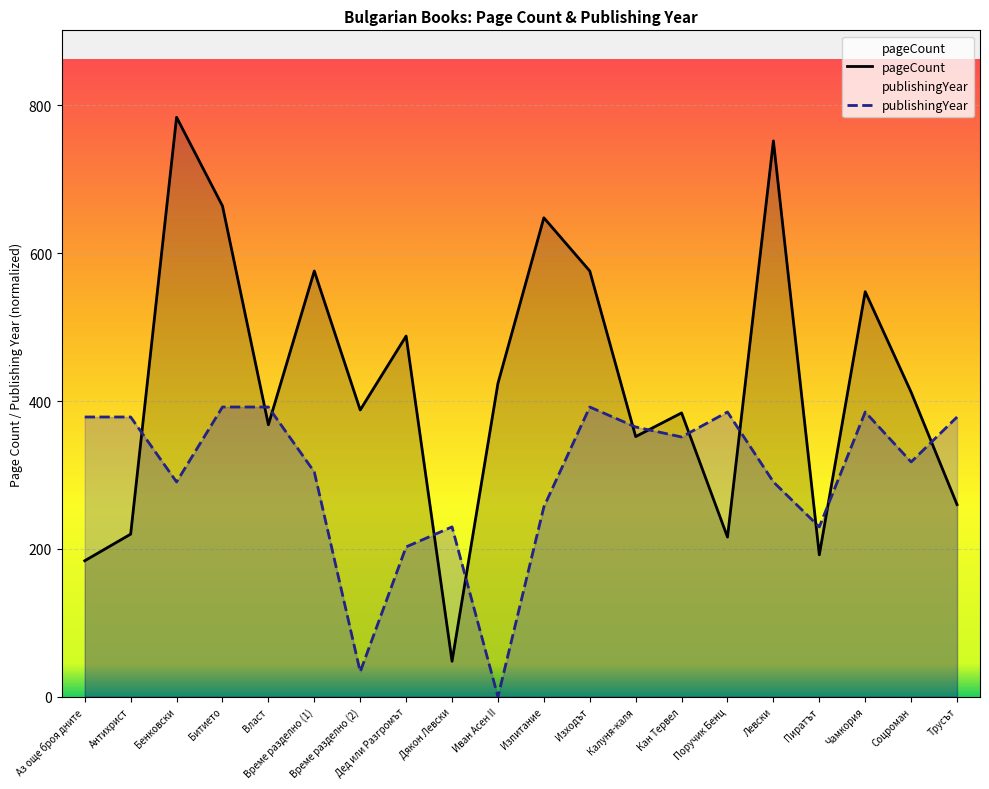

Reading left to right, what are all the values shown in this chart?

pageCount: 184.0	220.0	784.0	664.0	368.0	576.0	388.0	488.0	48.0	424.0	648.0	576.0	352.0	384.0	216.0	752.0	192.0	548.0	412.0	260.0
publishingYear: 378.5	378.5	290.6	392.0	392.0	304.1	33.8	202.8	229.8	0.0	256.8	392.0	365.0	351.4	385.2	290.6	229.8	385.2	317.7	378.5